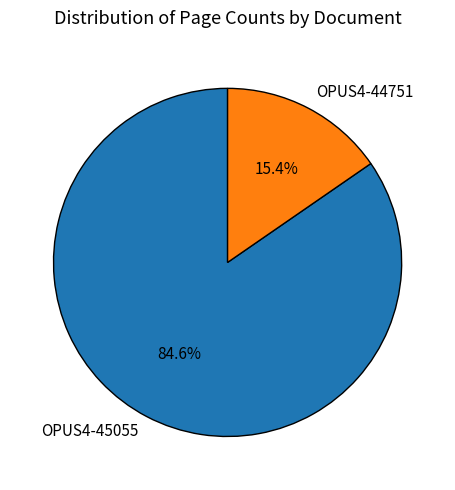

Which category has the biggest portion of the pie?

OPUS4-45055